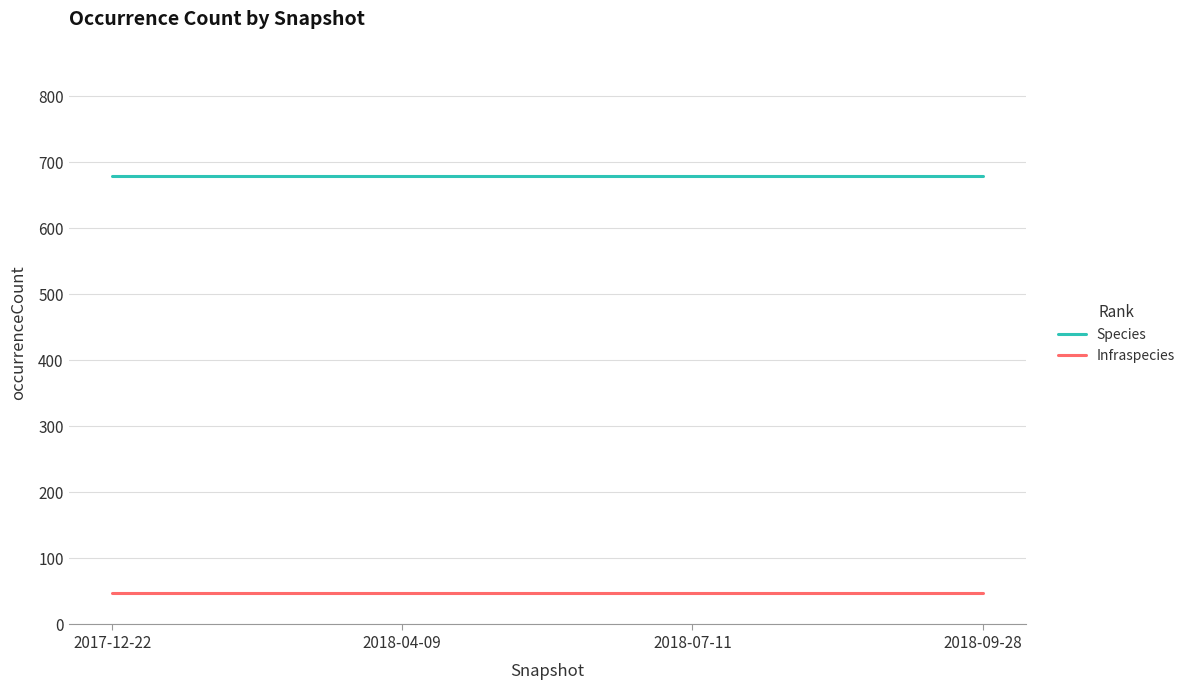

At how many categories does at least one series exceed 635?

4